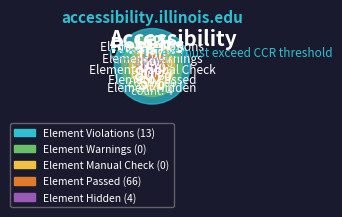

How much of the chart is everything except Element Passed?

20.5%